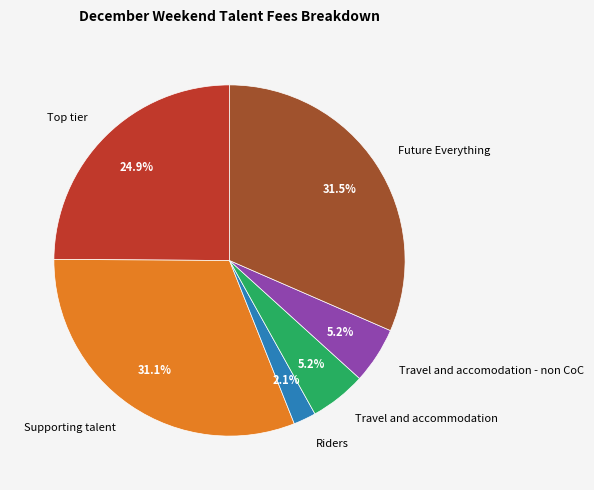

True or false: Future Everything accounts for 38% of the total.

False